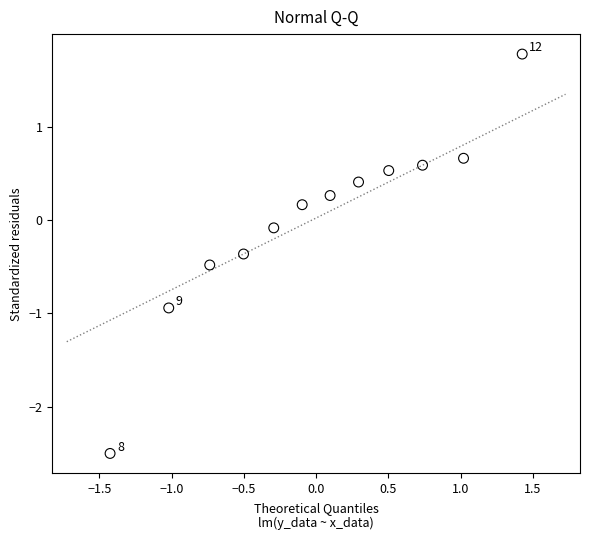

What is the range of Y values (max minus min)?

4.3